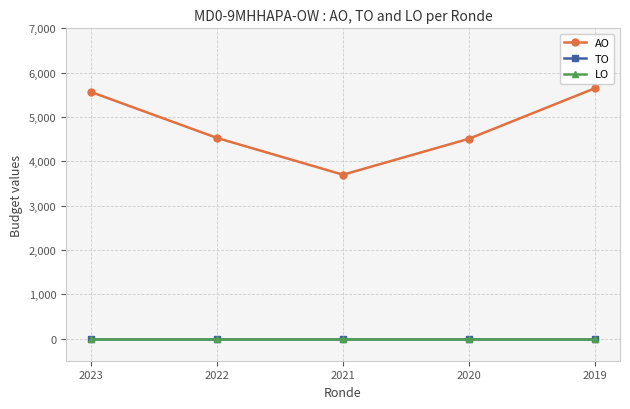

Reading right to left, what are all the values shown in this chart?

AO: 2019=5647	2020=4508	2021=3697	2022=4526	2023=5562
TO: 2019=0	2020=0	2021=0	2022=0	2023=0
LO: 2019=0	2020=0	2021=0	2022=0	2023=0